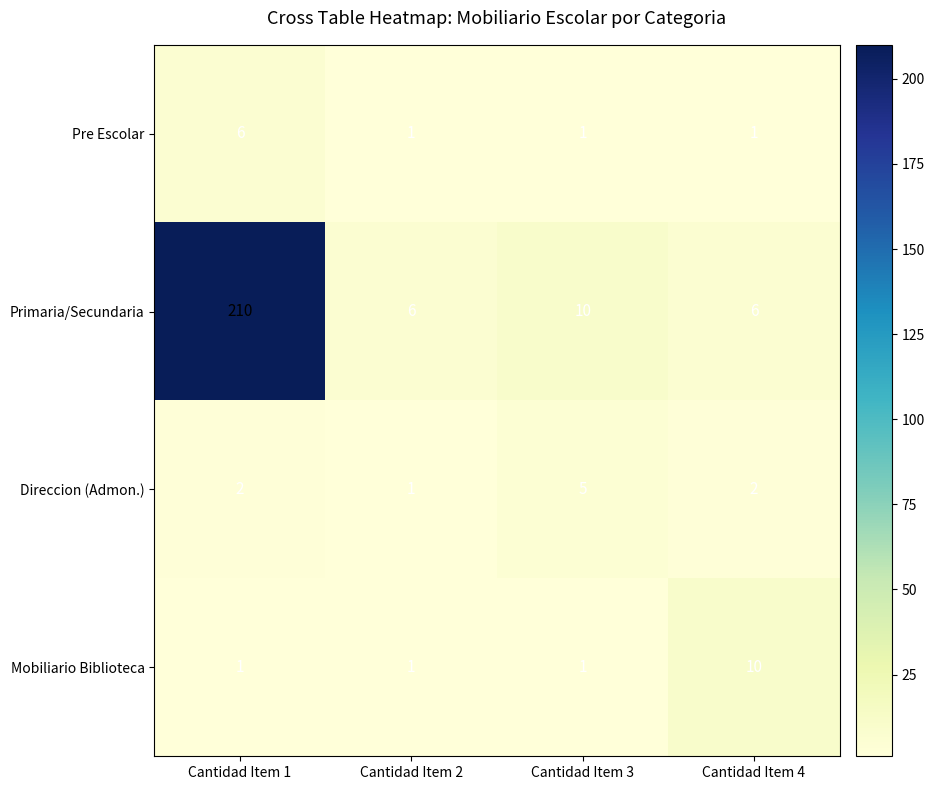

The Direccion (Admon.) series shows 2 at Cantidad Item 1. True or false?

True